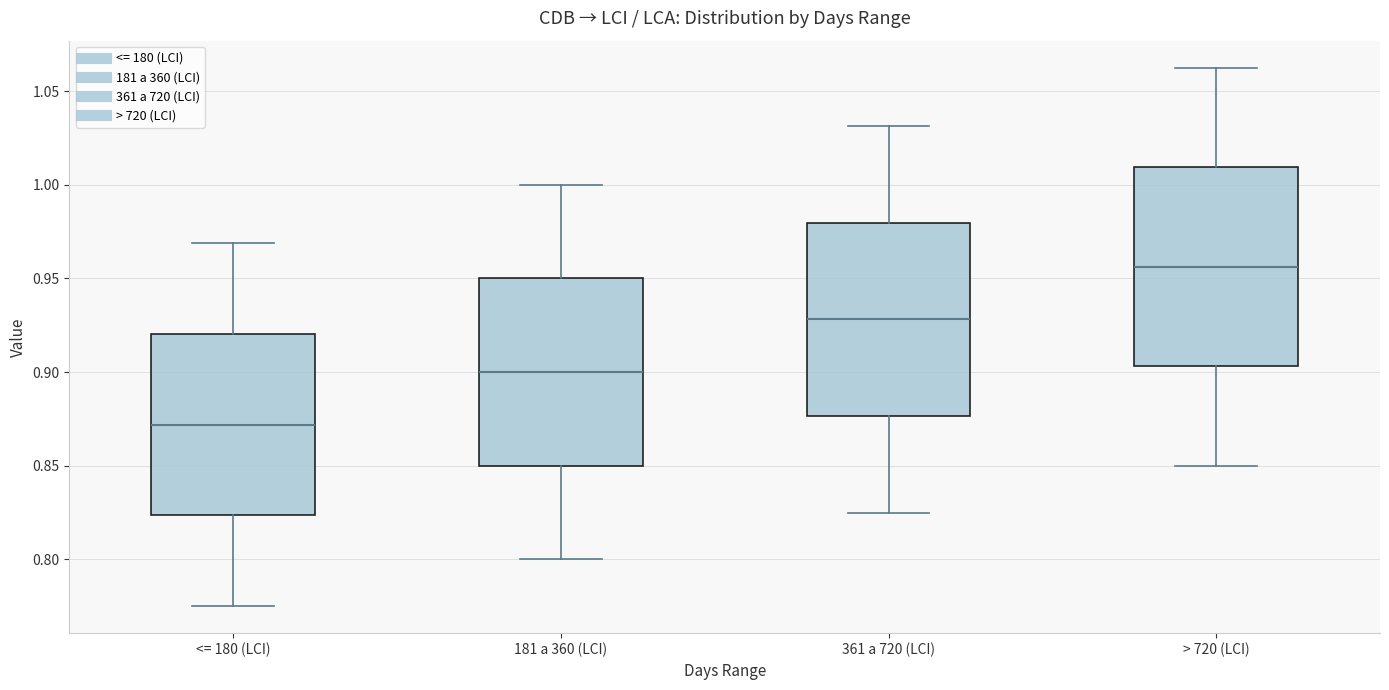

Where does the upper whisker of the box for 181 a 360 (LCI) end on the y-axis? The values are not printed on the chart, so give them approximately, as read against the axis.

1.000